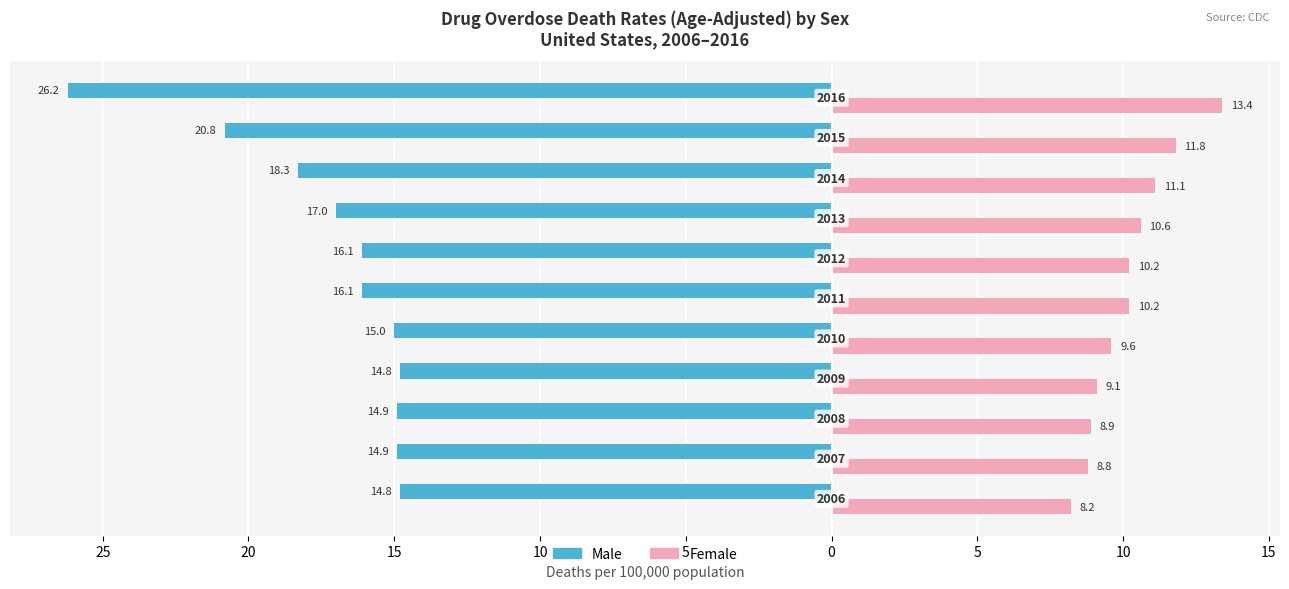

What are all the series names shown in the legend?

Male, Female